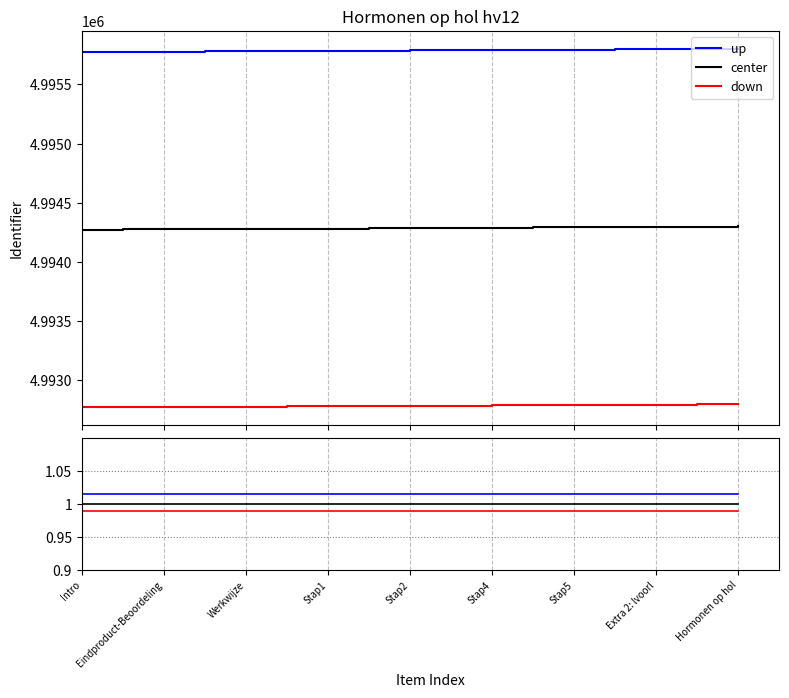

Does the chart display data point markers on the line(s)?

No